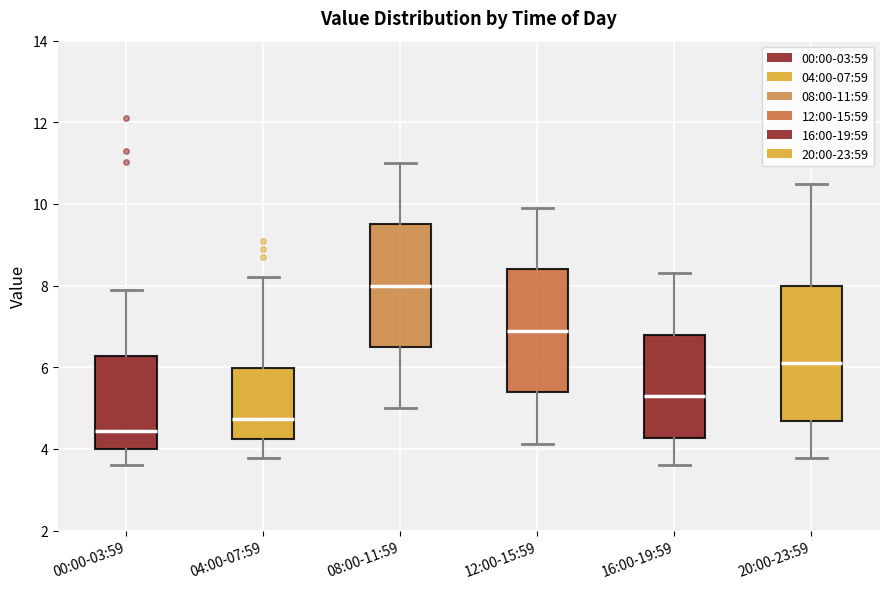

Where does the median line of the box for 12:00-15:59 sit on the y-axis? The values are not printed on the chart, so give them approximately, as read against the axis.

7.0